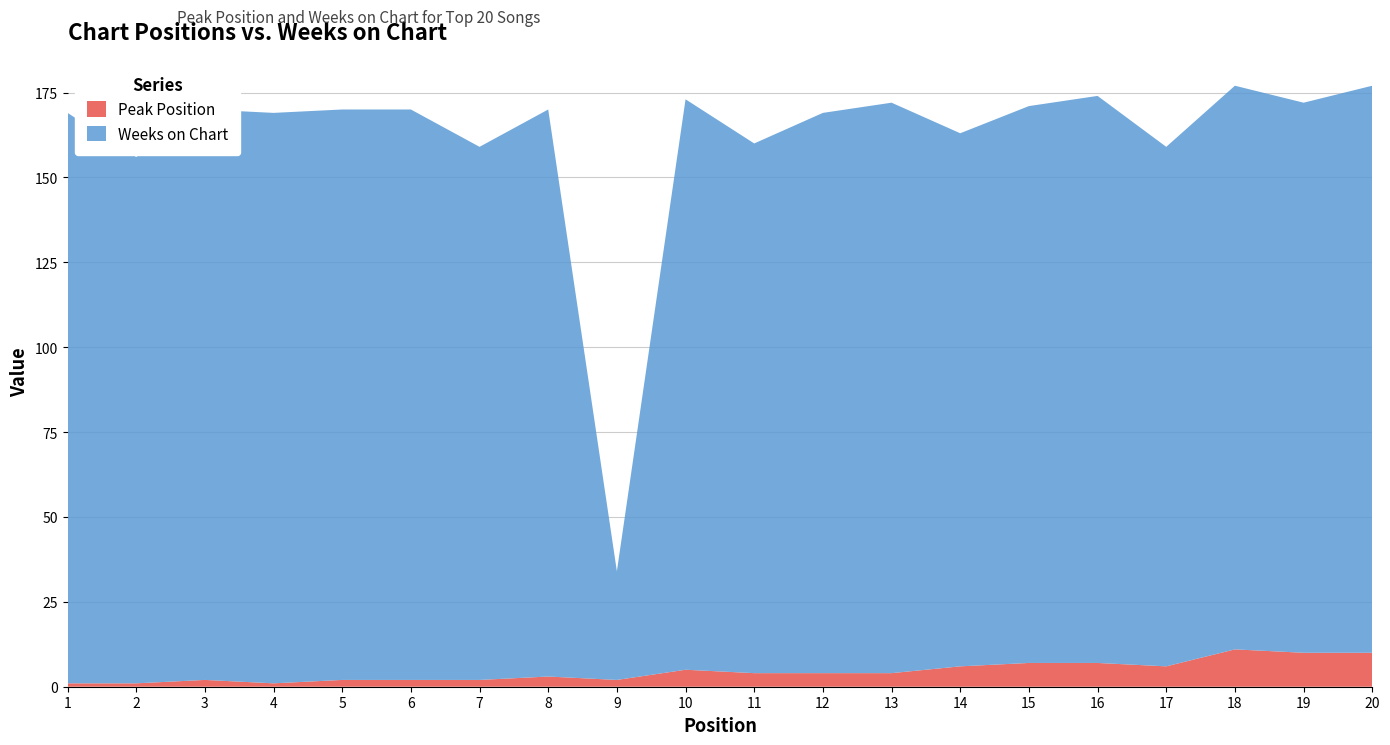

Reading left to right, transcribe all the data shown in this chart.

Peak Position: 1	1	2	1	2	2	2	3	2	5	4	4	4	6	7	7	6	11	10	10
Weeks on Chart: 168	155	168	168	168	168	157	167	32	168	156	165	168	157	164	167	153	166	162	167